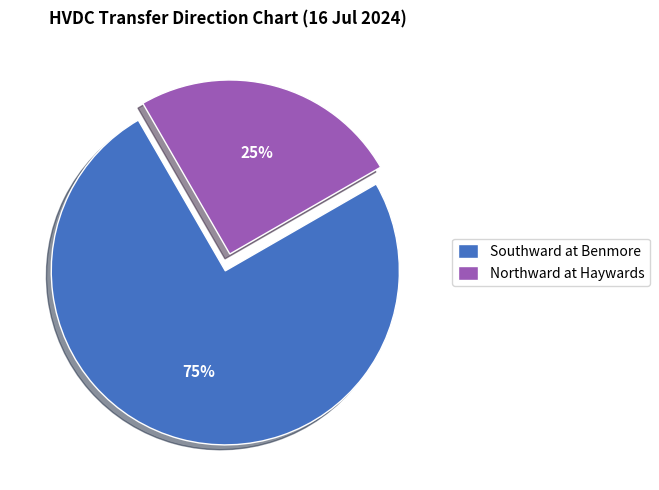

Do Northward at Haywards and Southward at Benmore together represent more than half of the pie?

Yes